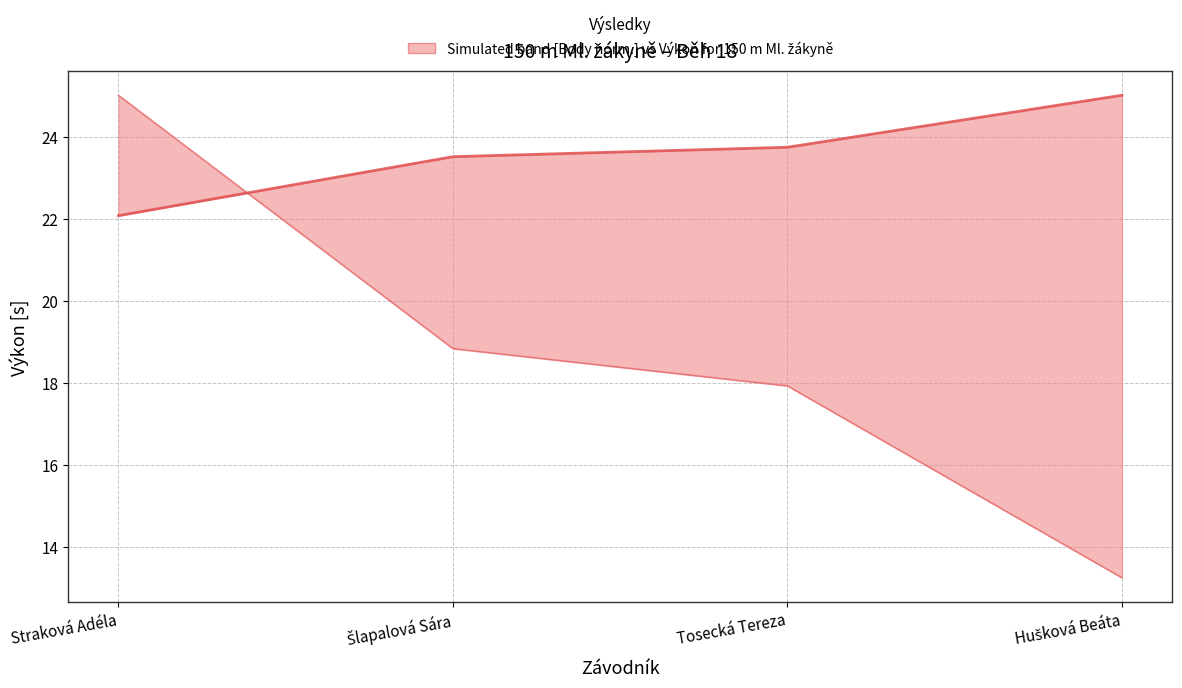

What is the difference between the maximum and minimum values in the Výkon (s) series?

2.9